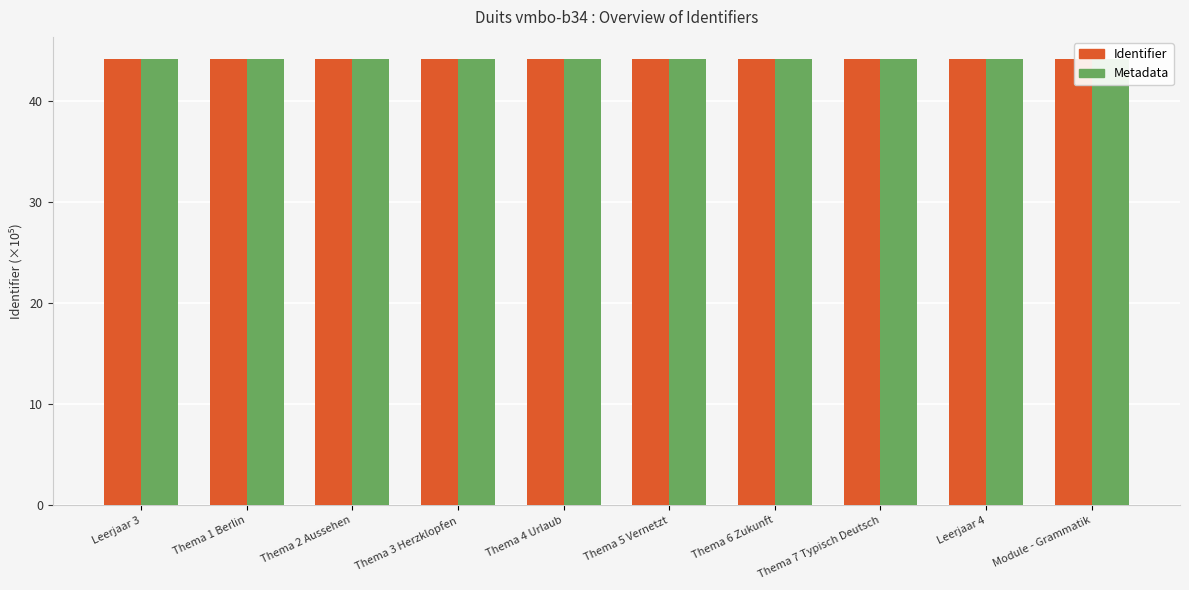

Which label corresponds to the smallest value in the chart?

Leerjaar 3